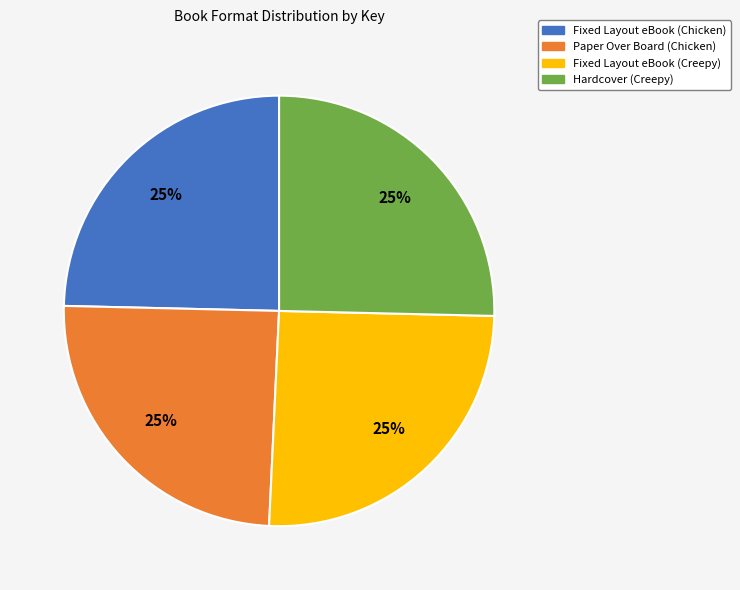

Approximately how many times larger is the value at Hardcover (Creepy) compared to Paper Over Board (Chicken)?

1.0